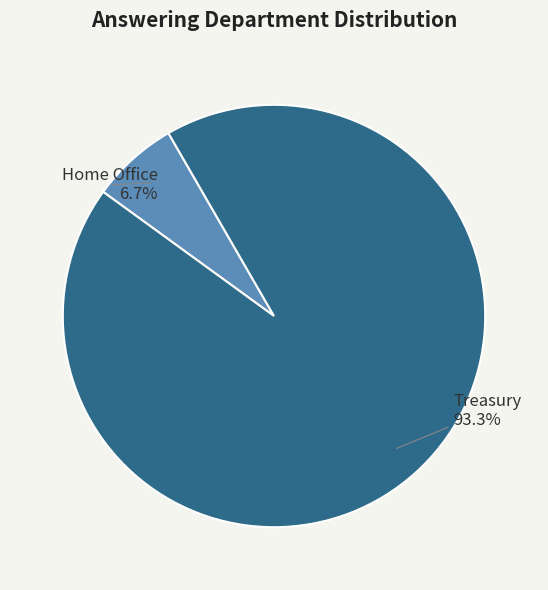

To the nearest percent, what portion does Treasury represent?

93%